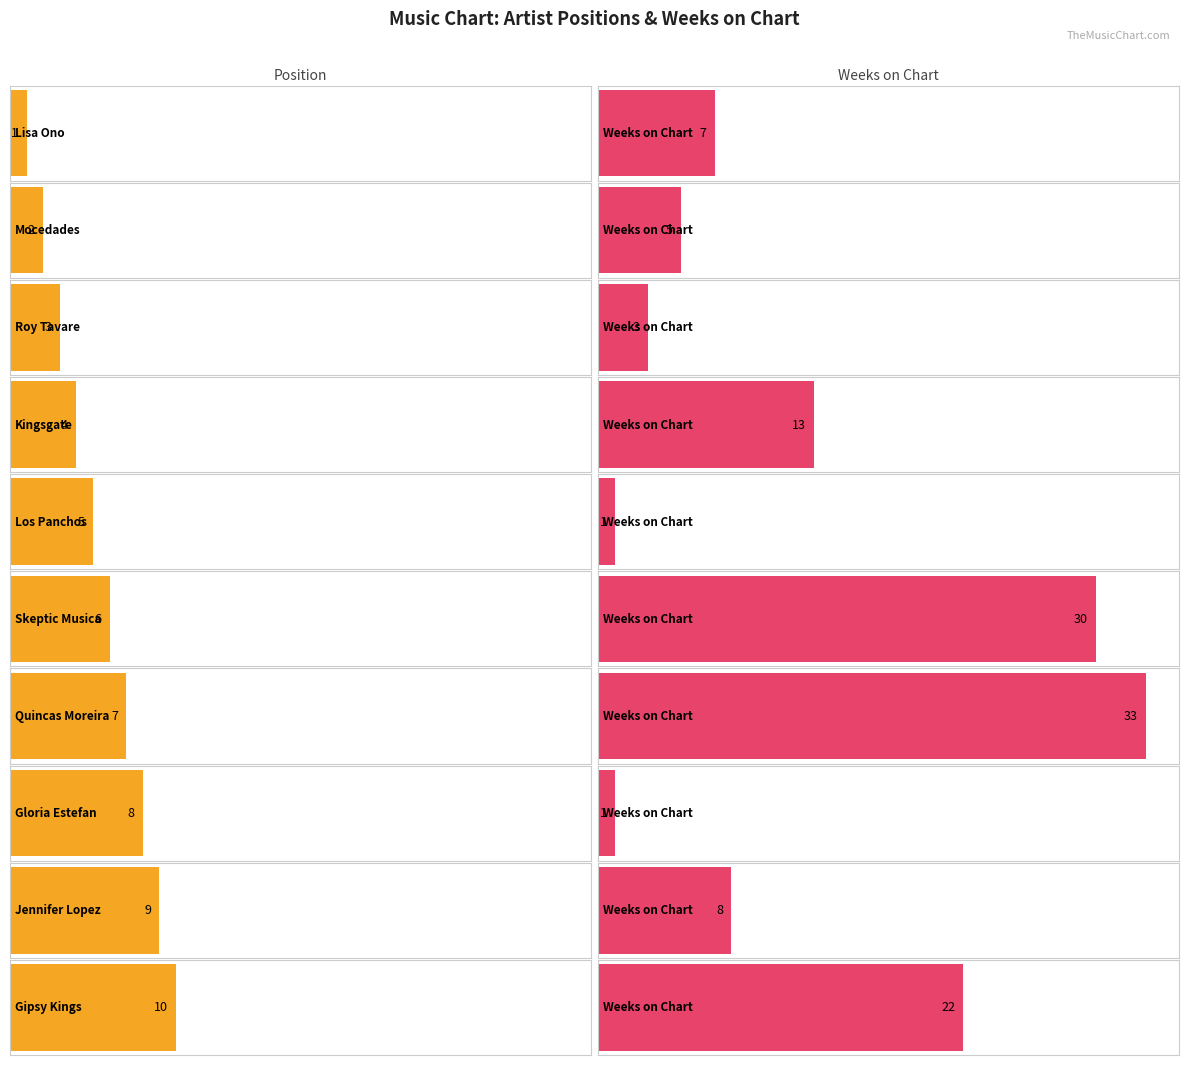

How many groups of bars are there?

10